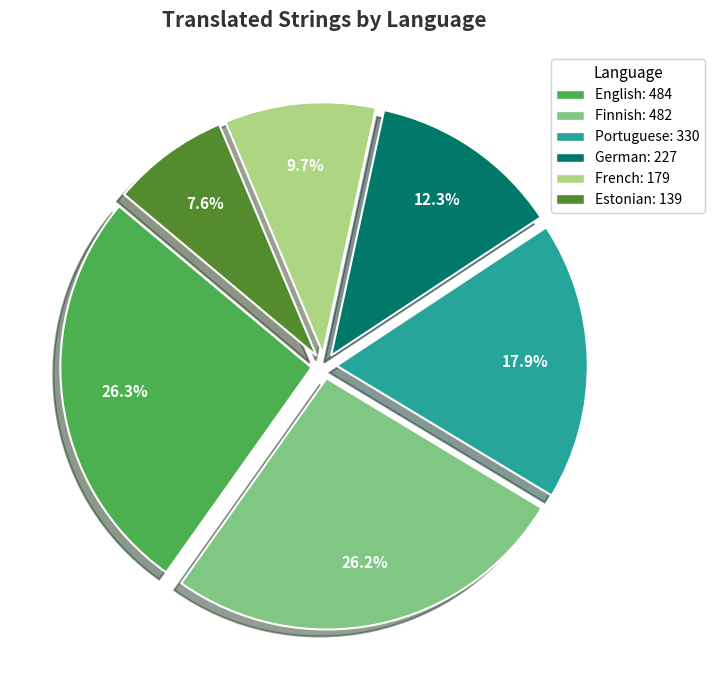

To the nearest percent, what is the difference between the largest and smallest slice percentages?

19%